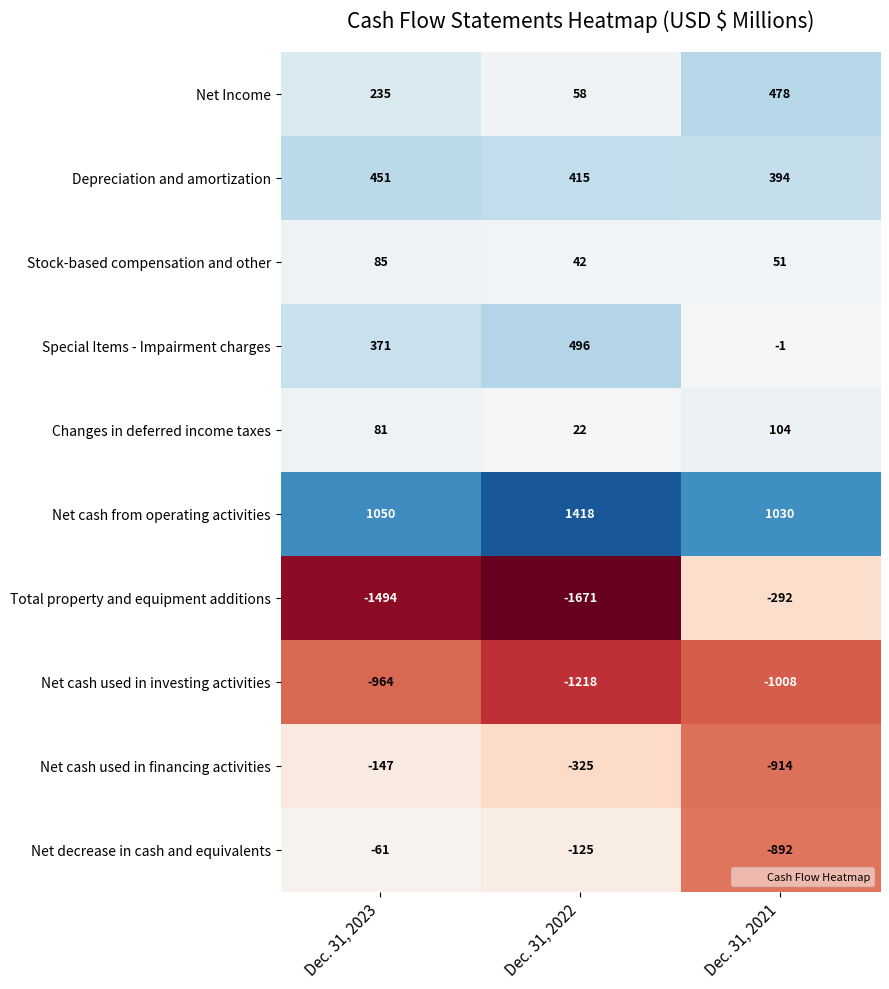

What is the difference between the Total property and equipment additions values at Dec. 31, 2023 and Dec. 31, 2022?

177